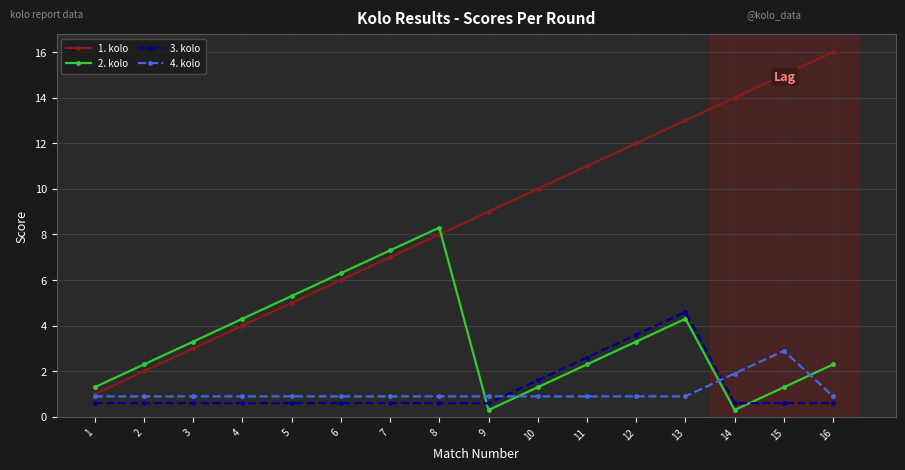

What is the maximum value for 1. kolo?

16.0